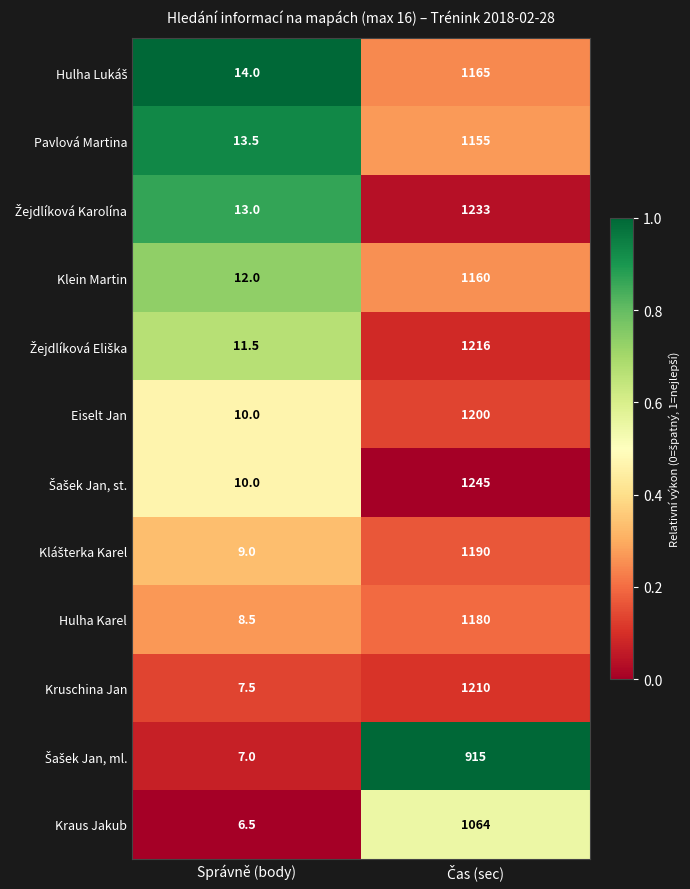

What is the spread (max minus min) of values at Správně (body)?

7.5